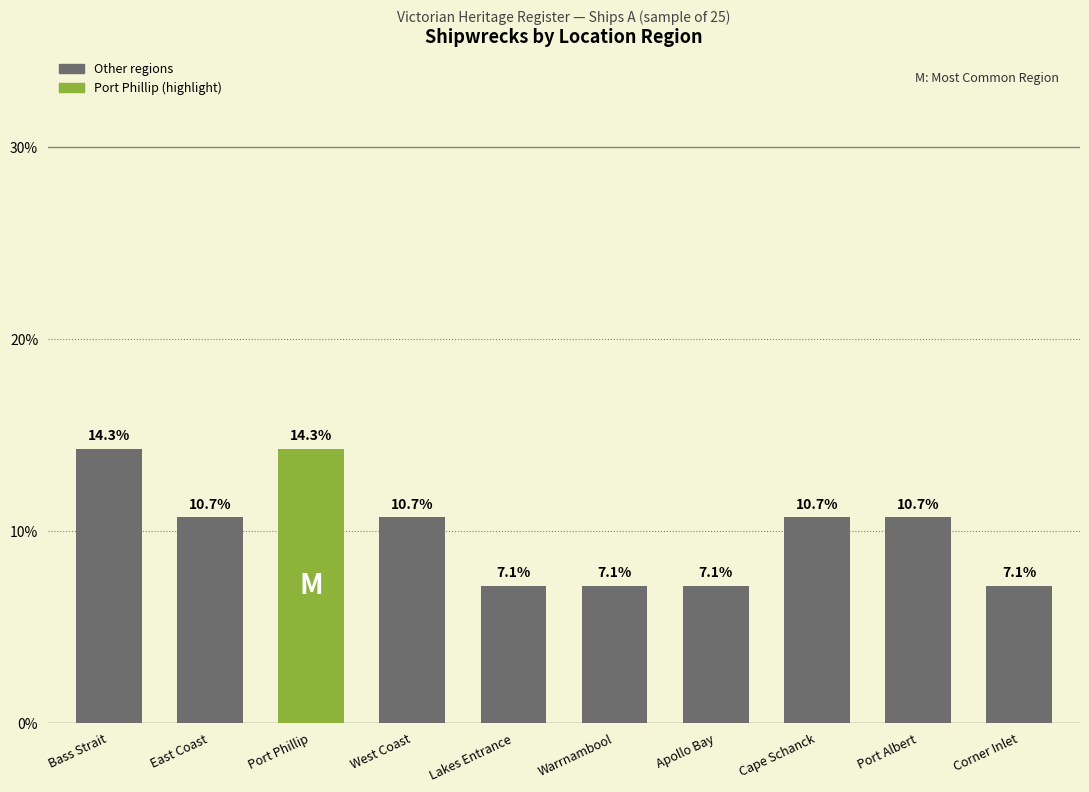

What is the value of the 8th bar from the left?

10.7